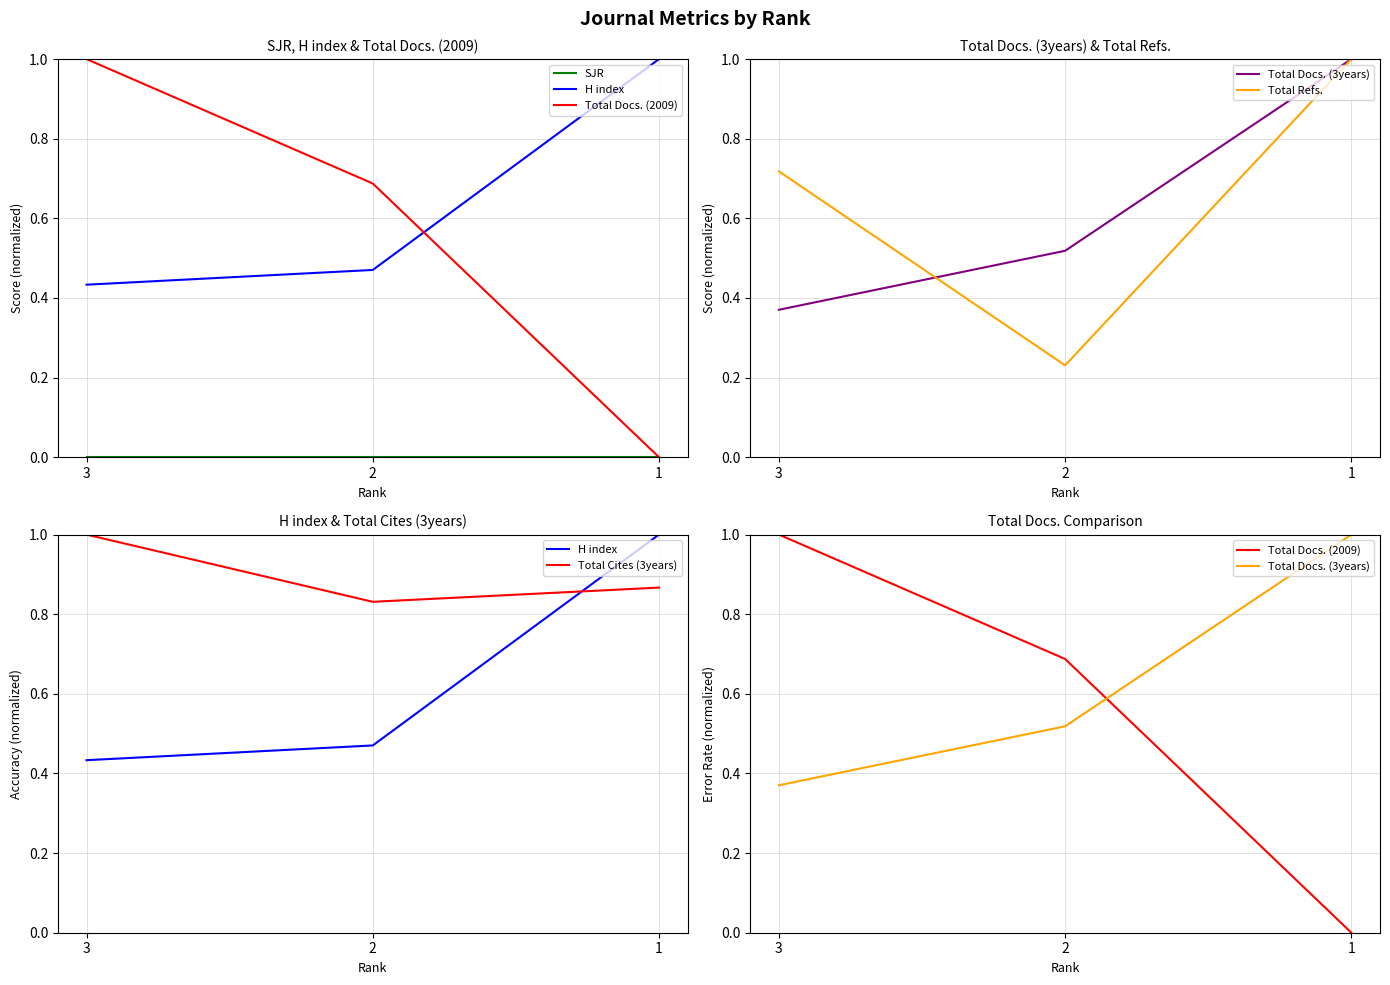

How many lines are shown in the chart?

6